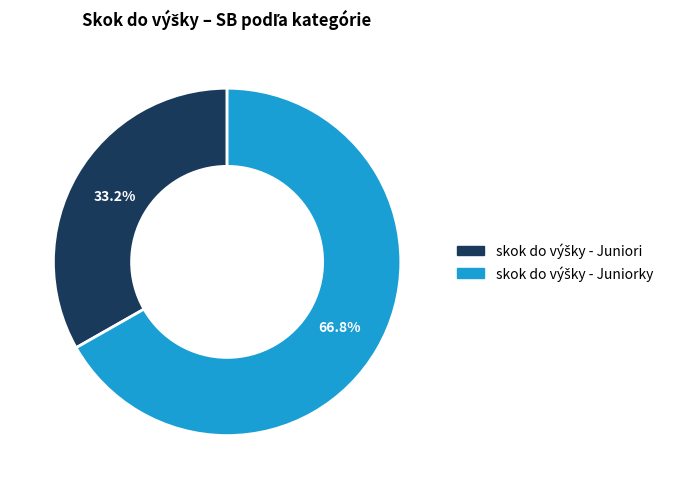

Is there a majority slice in this chart?

Yes